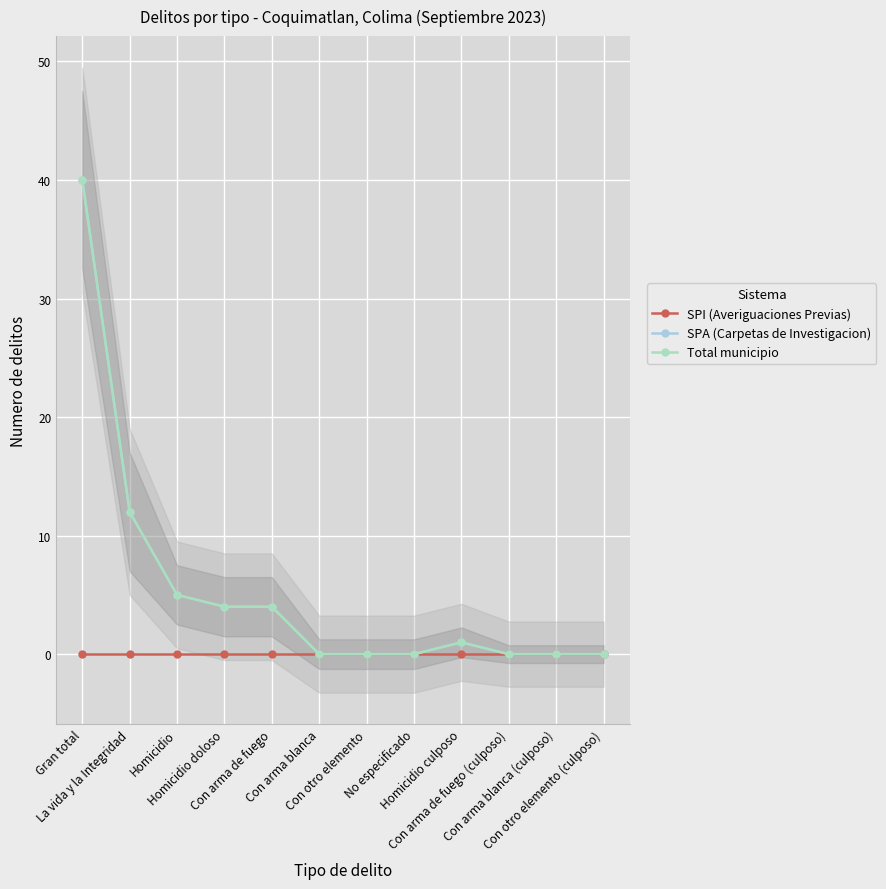

What position from the left is Con arma blanca (culposo)?

11